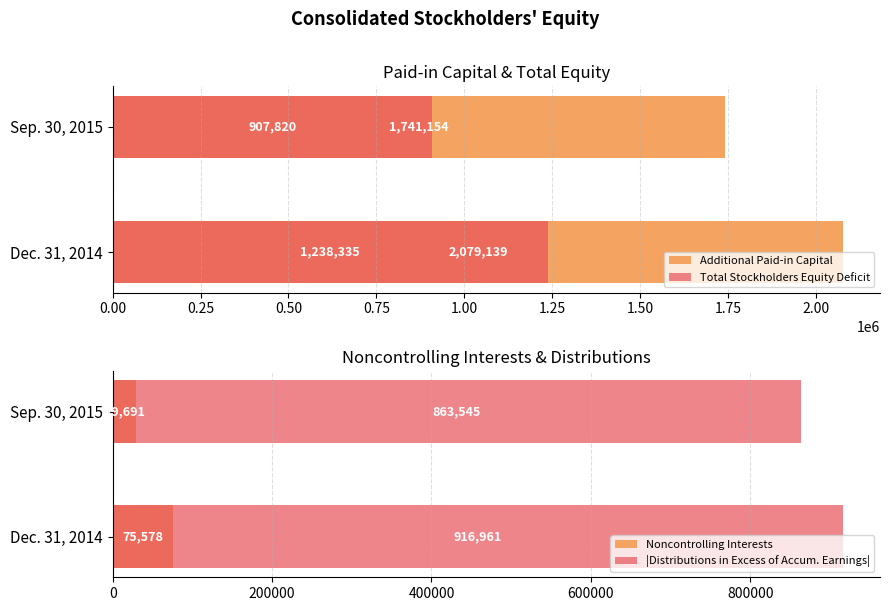

What is the value of the |Distributions in Excess of Accum. Earnings| bar at the 1st from the left?

863545